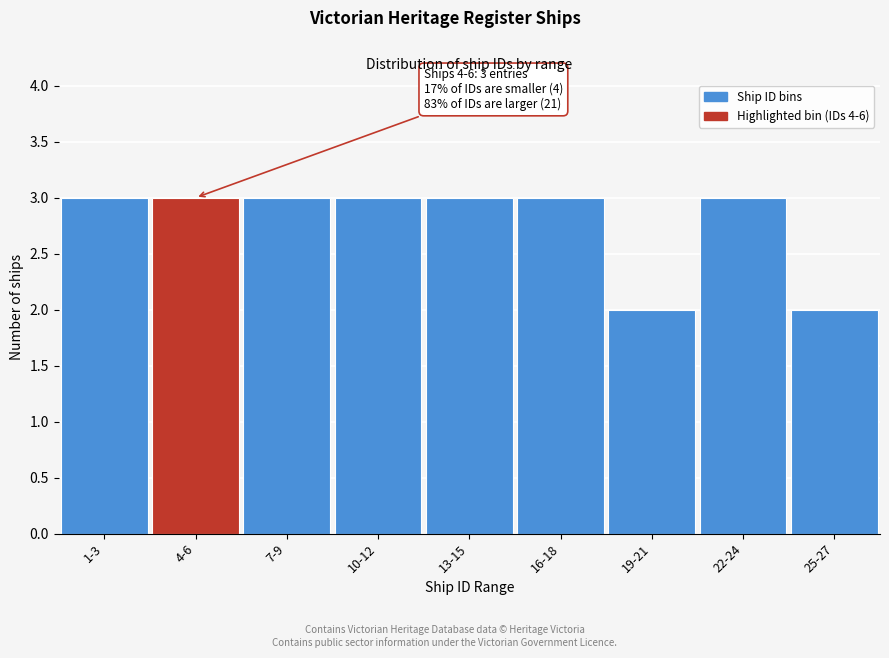

Reading left to right, what are all the values shown in this chart?

1-3=3	4-6=3	7-9=3	10-12=3	13-15=3	16-18=3	19-21=2	22-24=3	25-27=2